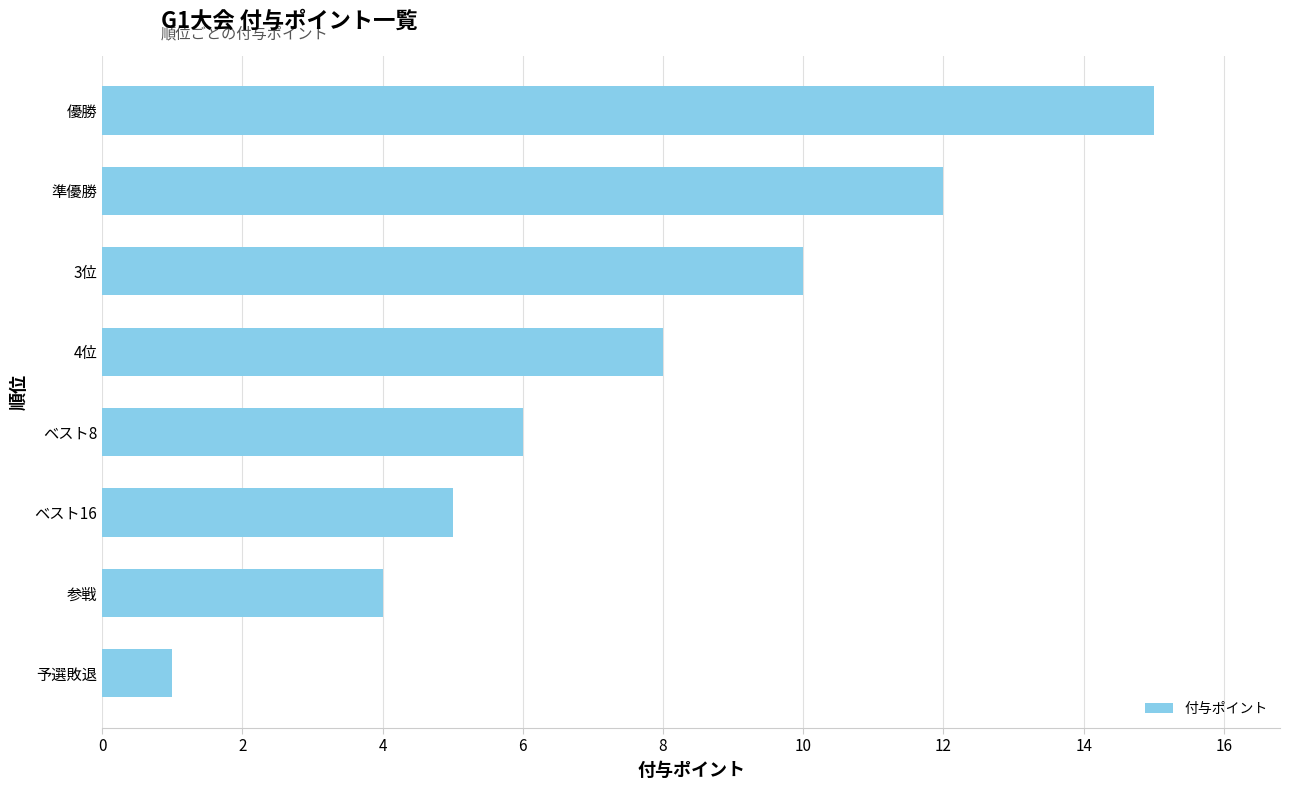

Count the number of data series in this chart.

1